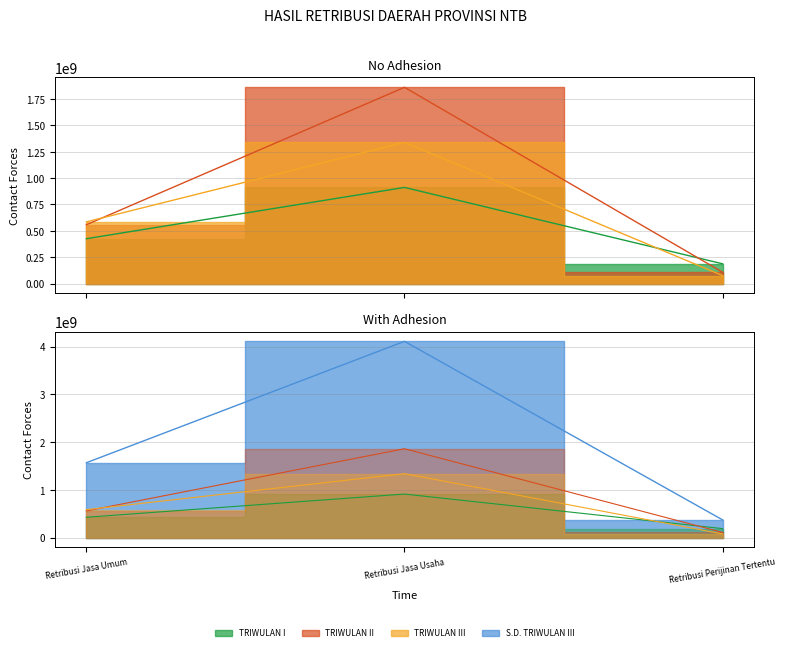

List the labels in order of TRIWULAN I value, smallest first.

Retribusi Perijinan Tertentu, Retribusi Jasa Umum, Retribusi Jasa Usaha